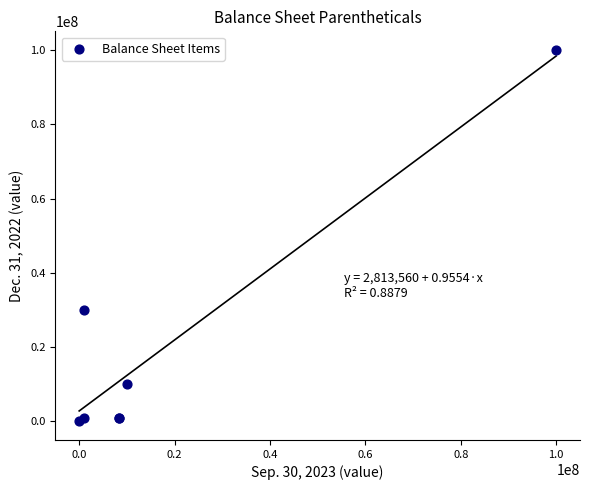

What Y value in the scatter plot is closest to 50000005?

30000000.0